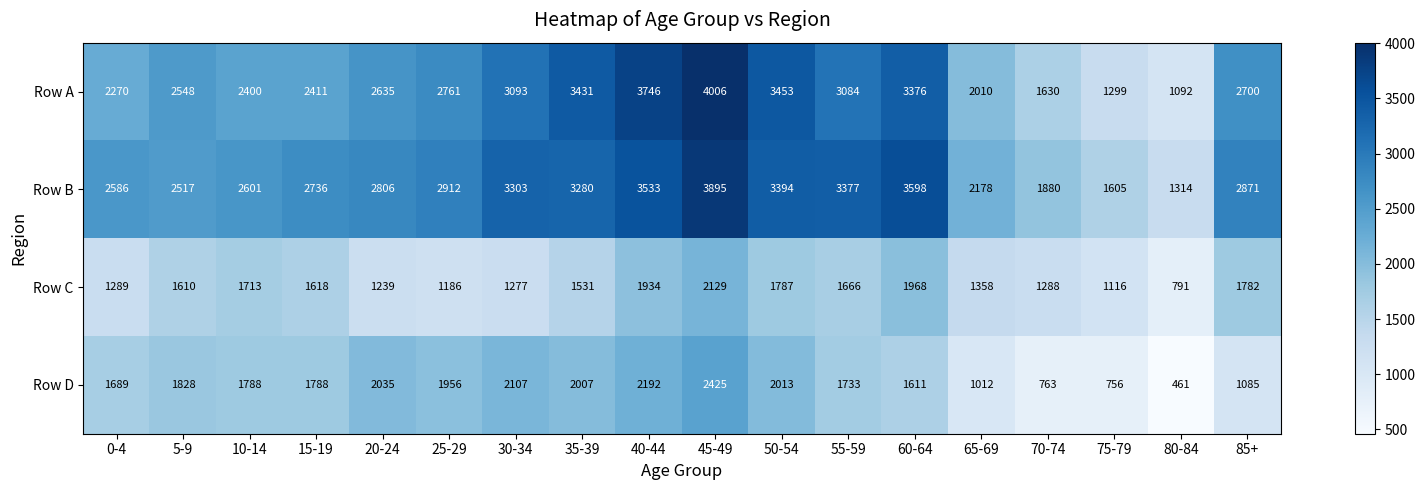

Which series changed the most between 50-54 and 55-59?

Row A